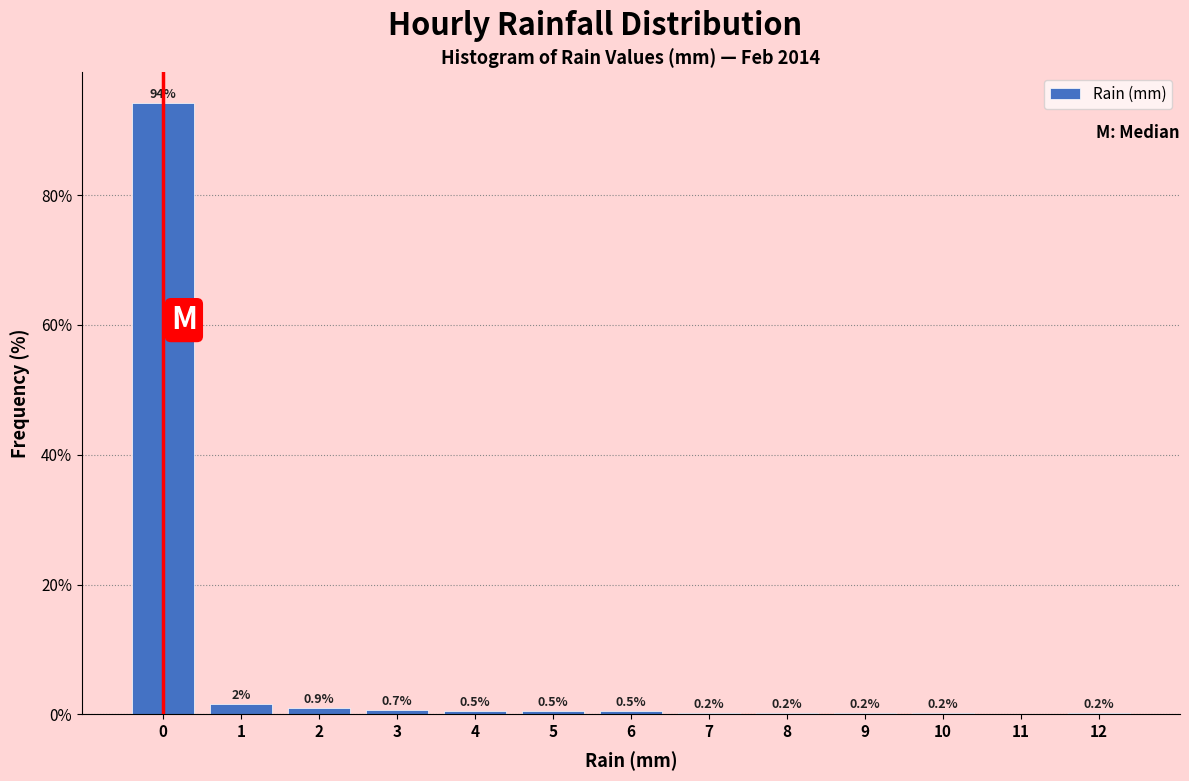

Which range on the x-axis has the tallest bar?

-0.5 to 0.5